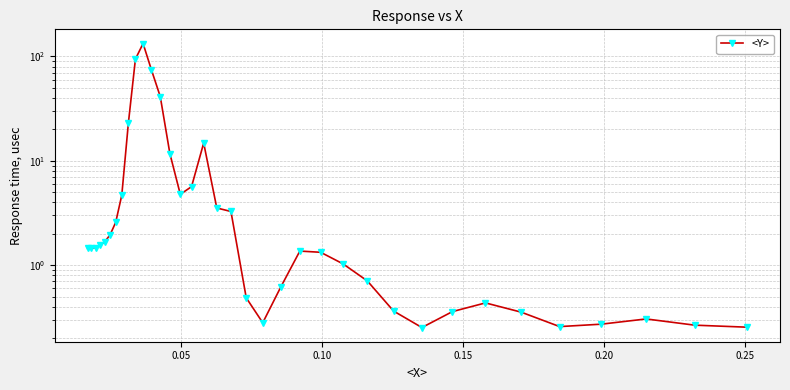

What is the sum of all values?

436.2